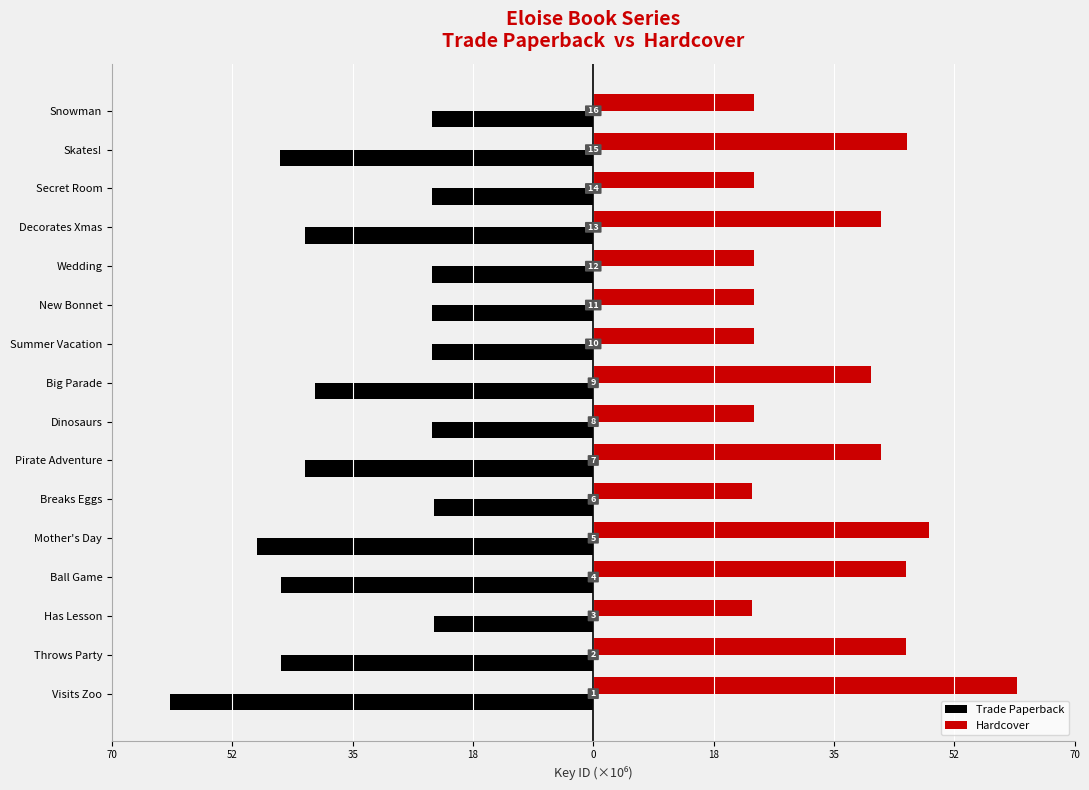

Reading left to right, transcribe all the data shown in this chart.

Trade Paperback: -61.6	-45.4	-23.1	-45.4	-48.8	-23.1	-41.9	-23.4	-40.4	-23.4	-23.4	-23.4	-41.9	-23.4	-45.6	-23.4
Hardcover: 61.6	45.4	23.1	45.4	48.8	23.1	41.9	23.4	40.4	23.4	23.4	23.4	41.9	23.4	45.6	23.4